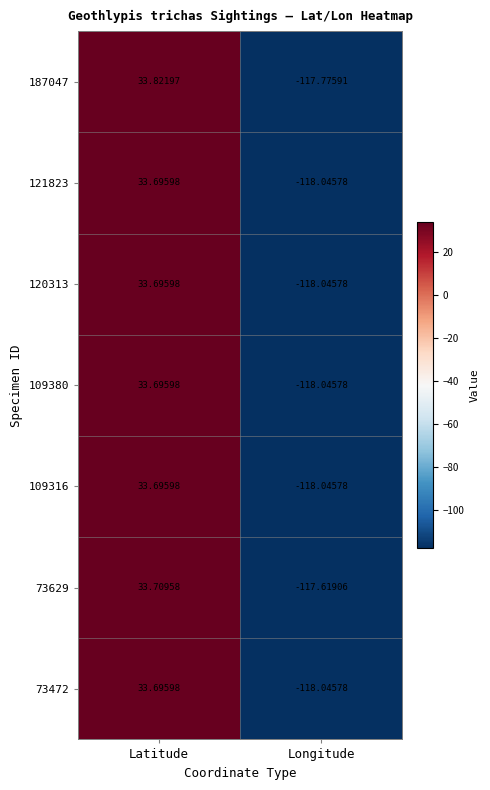

At which label does 121823 reach its minimum?

Longitude